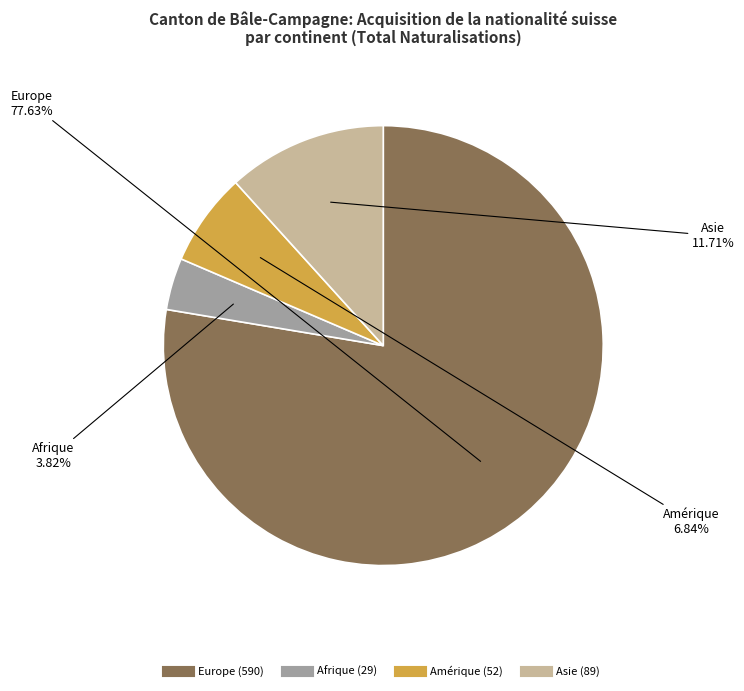

To the nearest percent, what is the average slice percentage?

25%